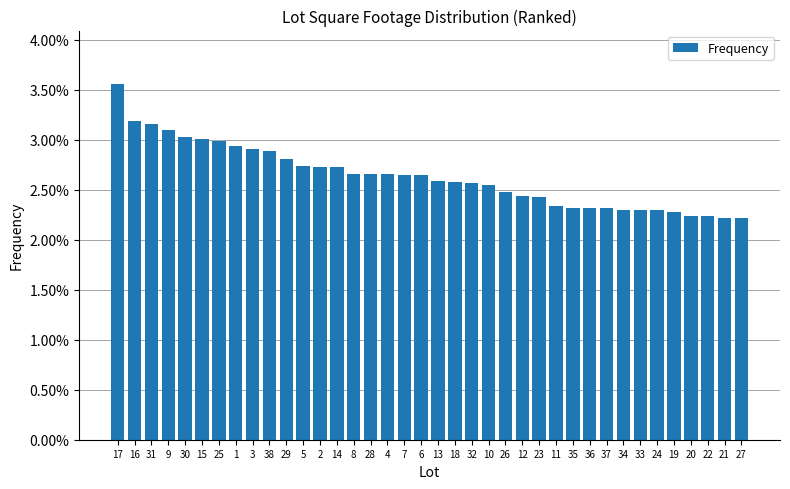

Reading right to left, extract all data points from this chart.

27=0.0	21=0.0	22=0.0	20=0.0	19=0.0	24=0.0	33=0.0	34=0.0	37=0.0	36=0.0	35=0.0	11=0.0	23=0.0	12=0.0	26=0.0	10=0.0	32=0.0	18=0.0	13=0.0	6=0.0	7=0.0	4=0.0	28=0.0	8=0.0	14=0.0	2=0.0	5=0.0	29=0.0	38=0.0	3=0.0	1=0.0	25=0.0	15=0.0	30=0.0	9=0.0	31=0.0	16=0.0	17=0.0